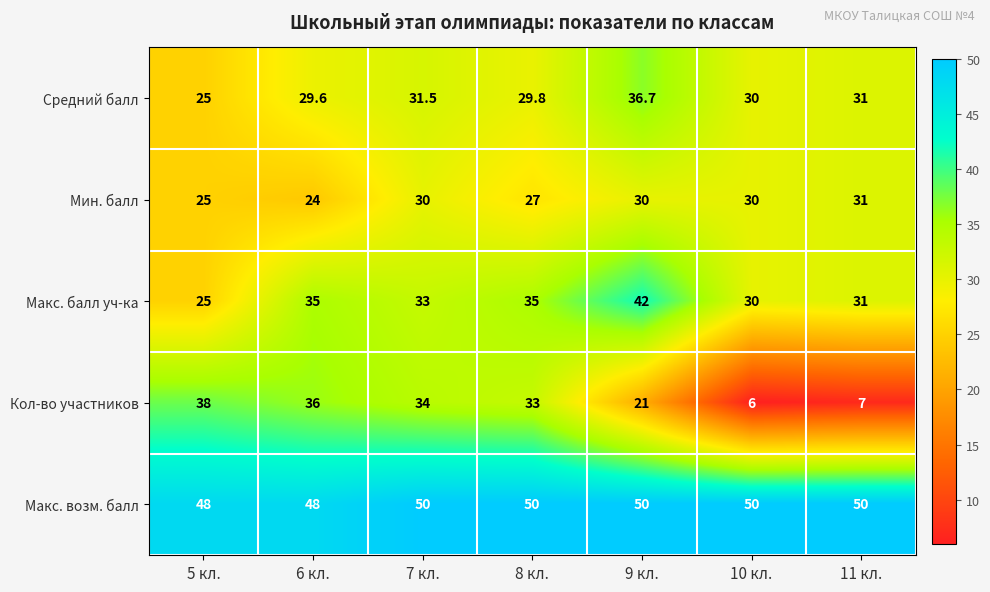

At which label does Средний балл reach its peak?

9 кл.